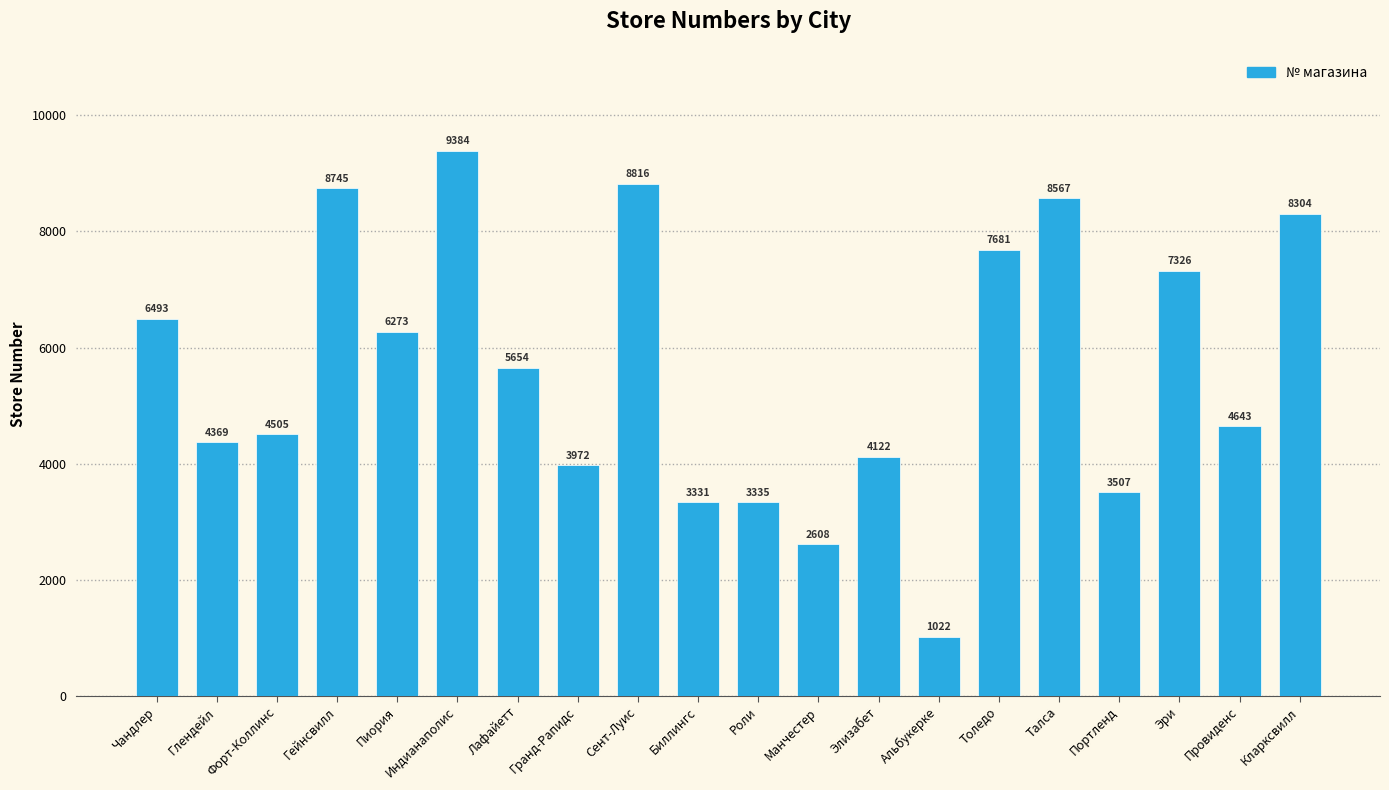

List the labels in order of value, smallest first.

Альбукерке, Манчестер, Биллингс, Роли, Портленд, Гранд-Рапидс, Элизабет, Глендейл, Форт-Коллинс, Провиденс, Лафайетт, Пиория, Чандлер, Эри, Толедо, Кларксвилл, Талса, Гейнсвилл, Сент-Луис, Индианаполис